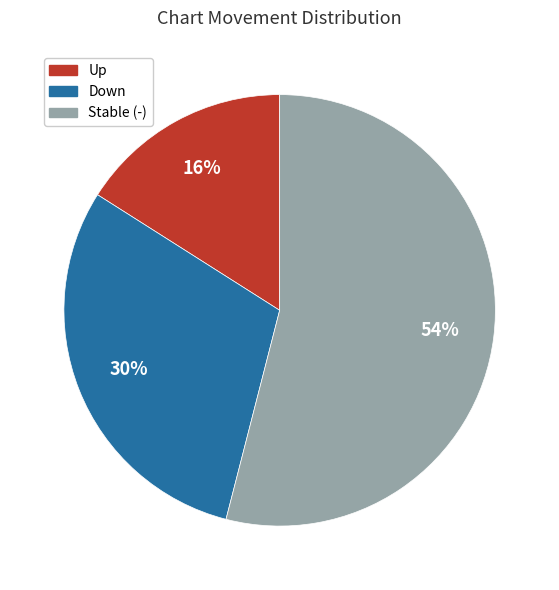

Is there any slice that represents more than half of the pie?

Yes